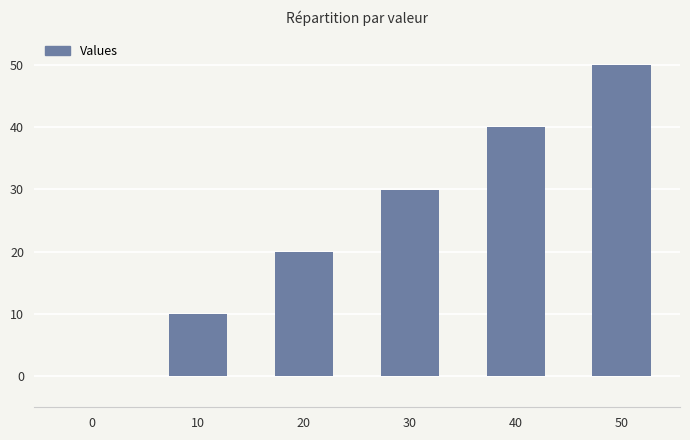

What is the sum of all values?

149.6